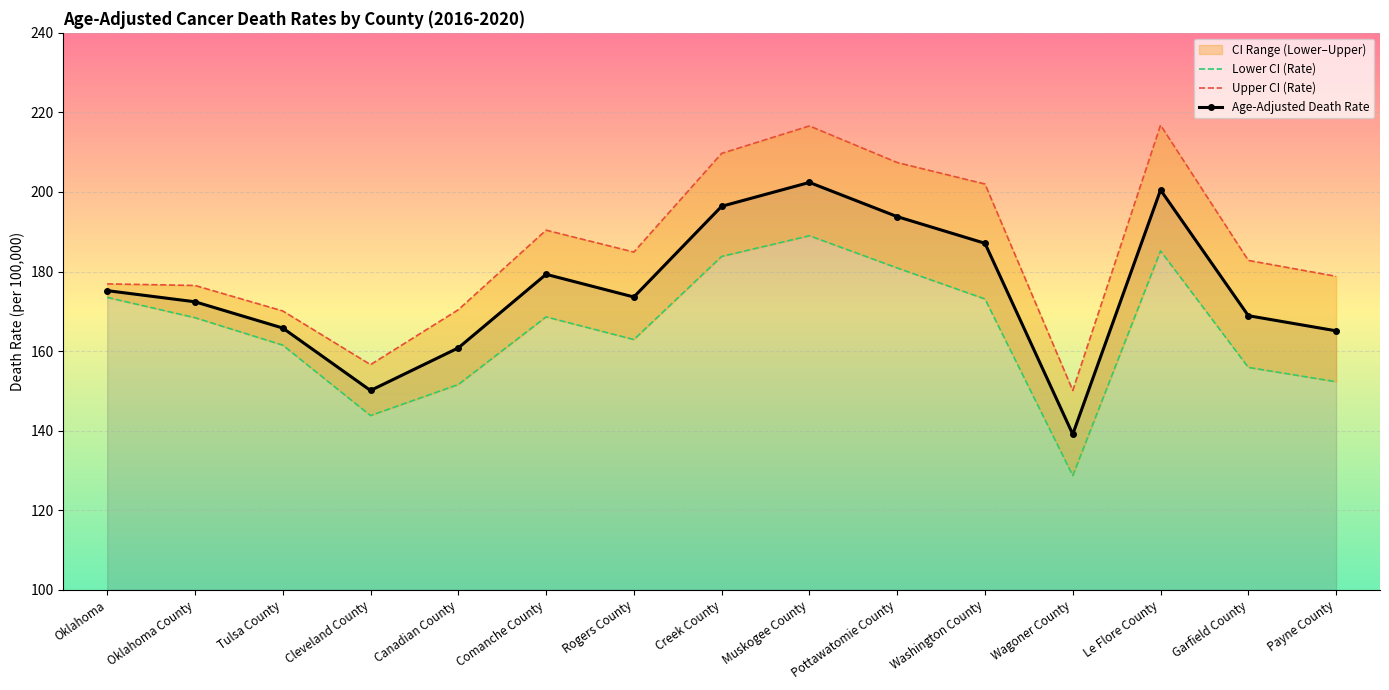

At which label is Age-Adjusted Death Rate closest to 170?

Garfield County